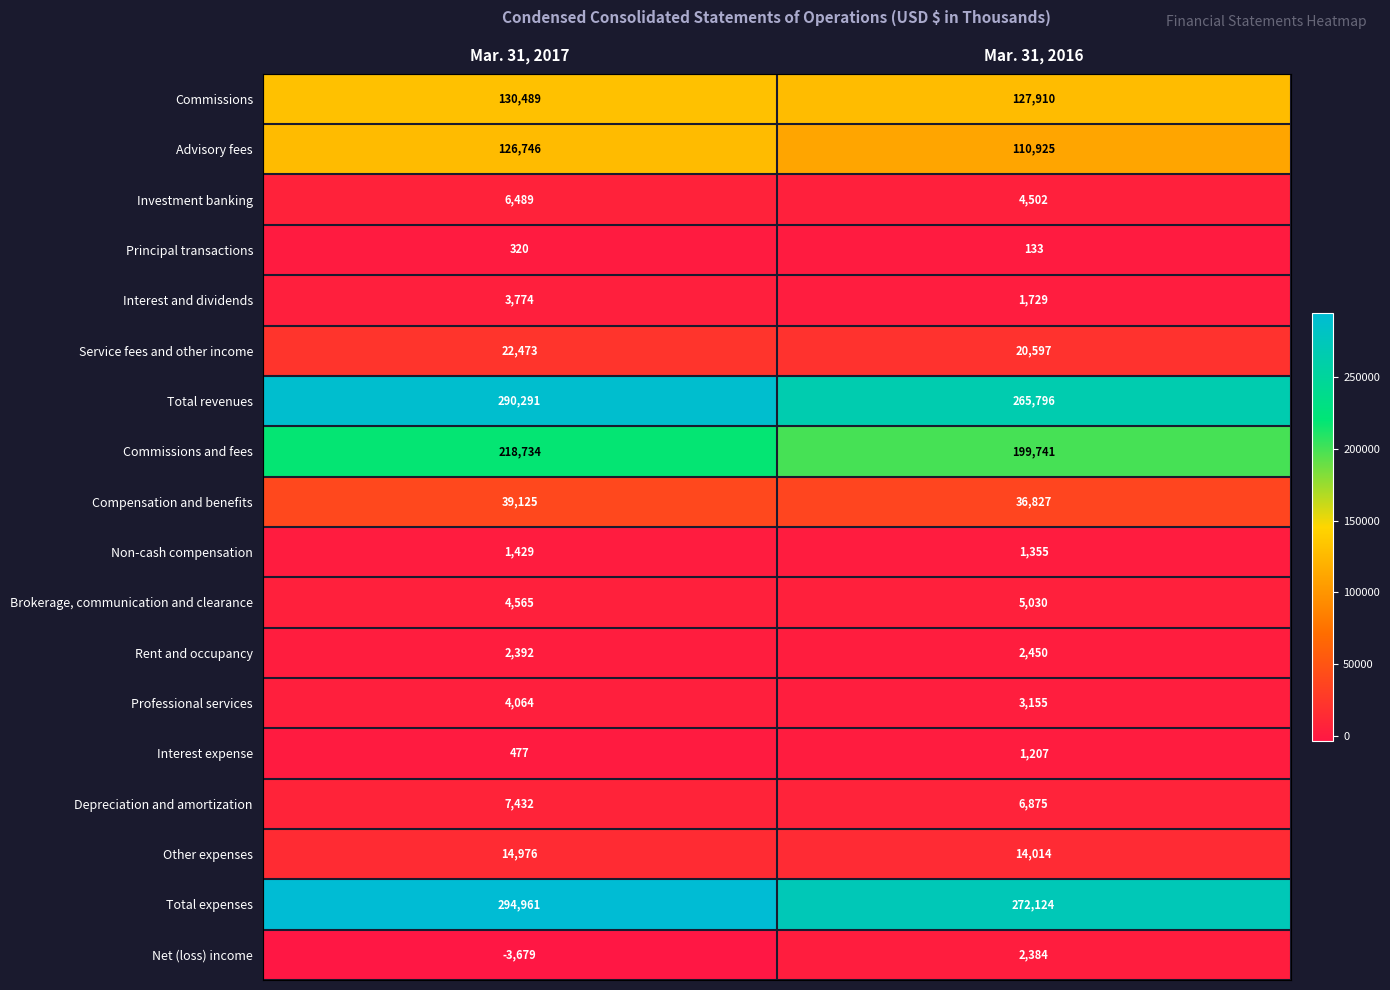

What is the difference between the maximum and minimum values in the Other expenses series?

962